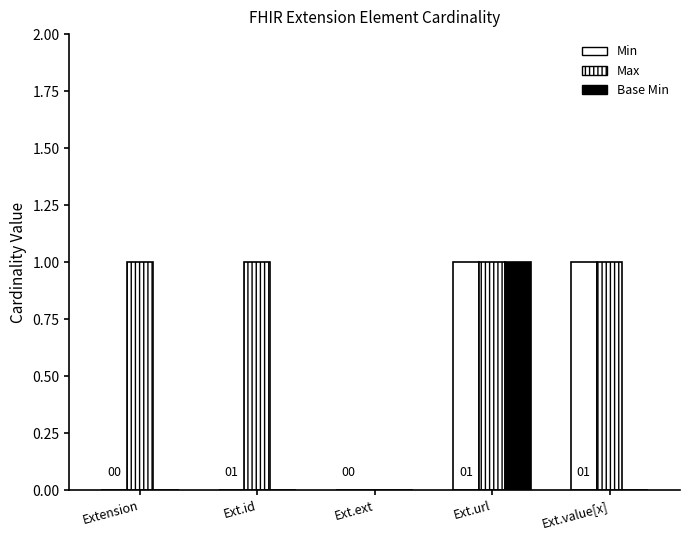

Are the bars grouped side by side (vs. stacked)?

Yes